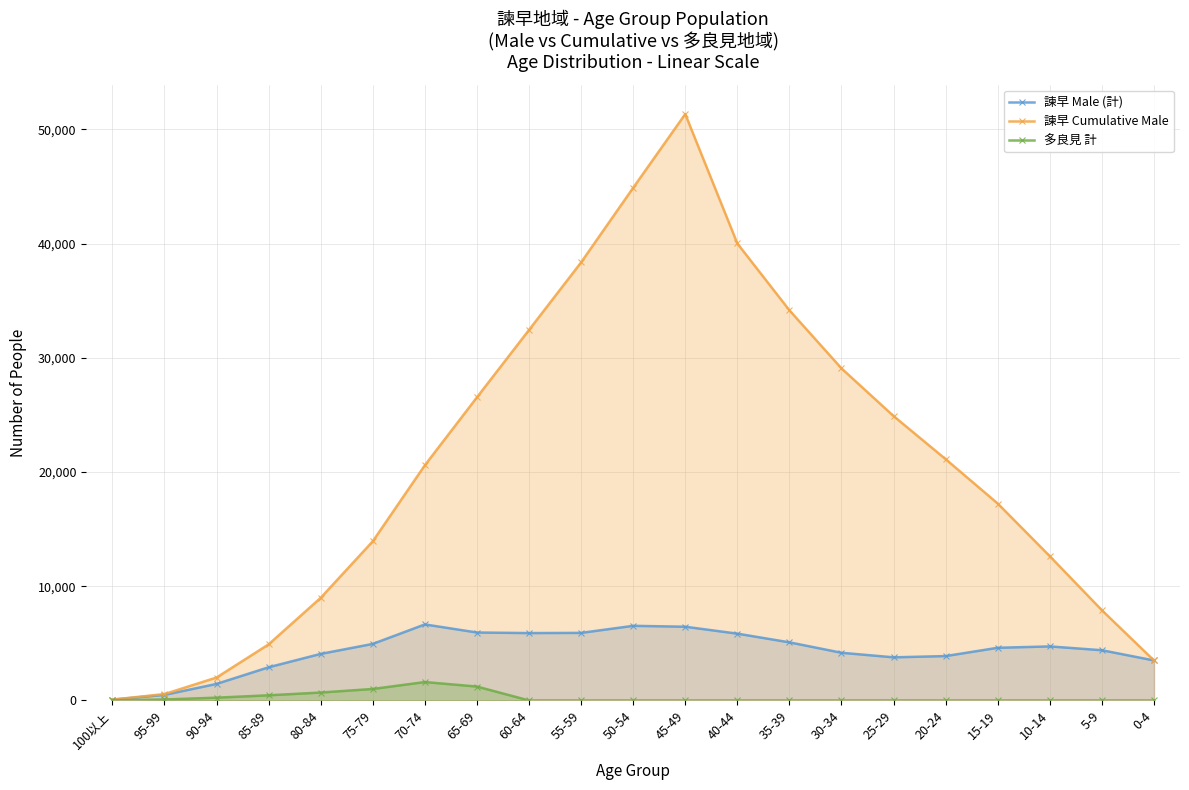

What position from the right is 75-79?

16